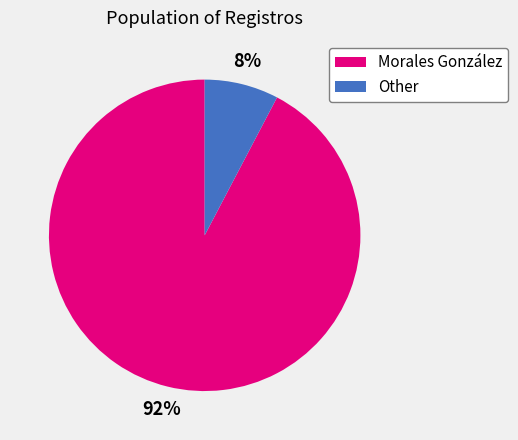

To the nearest percent, what is the average slice percentage?

50%